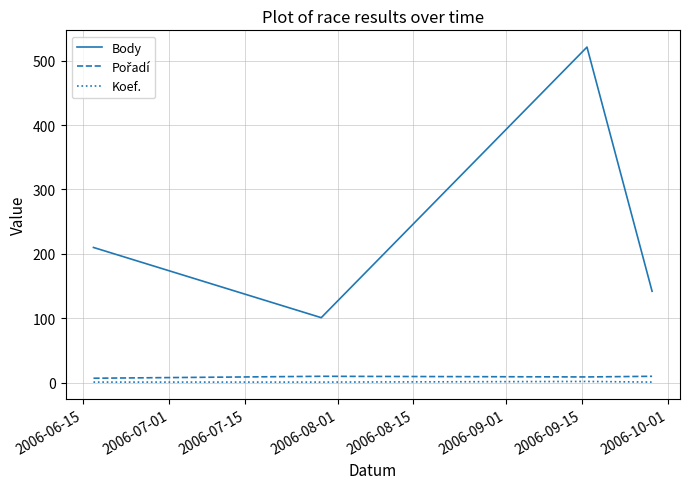

Which series has the widest spread of values?

Body